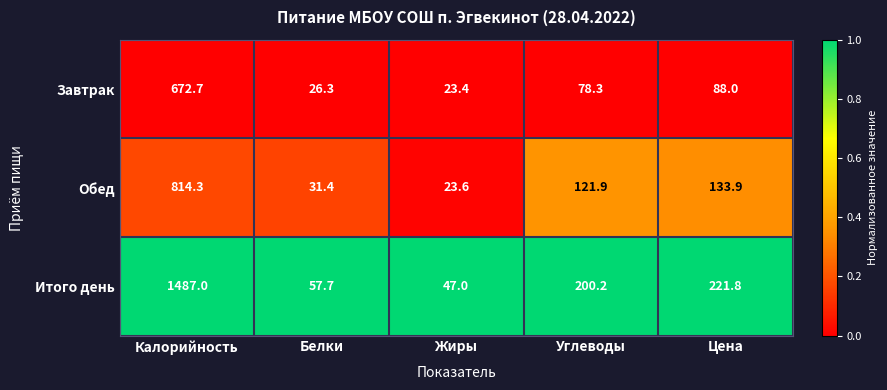

At which label is Итого день closest to 767?

Цена